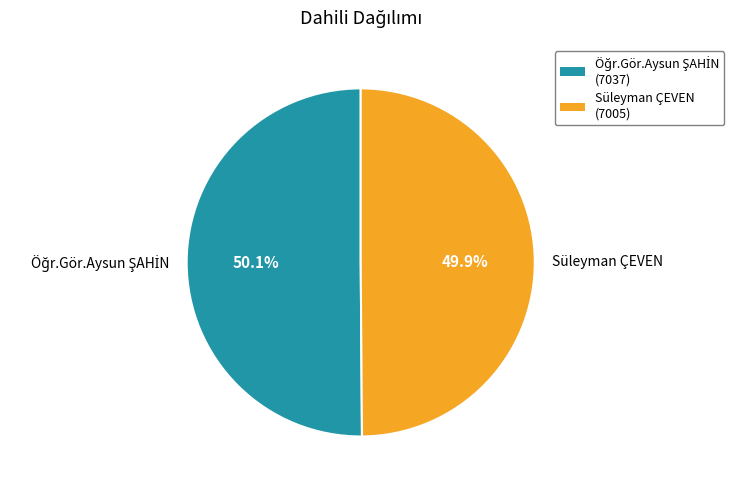

How many slices are in this pie chart?

2